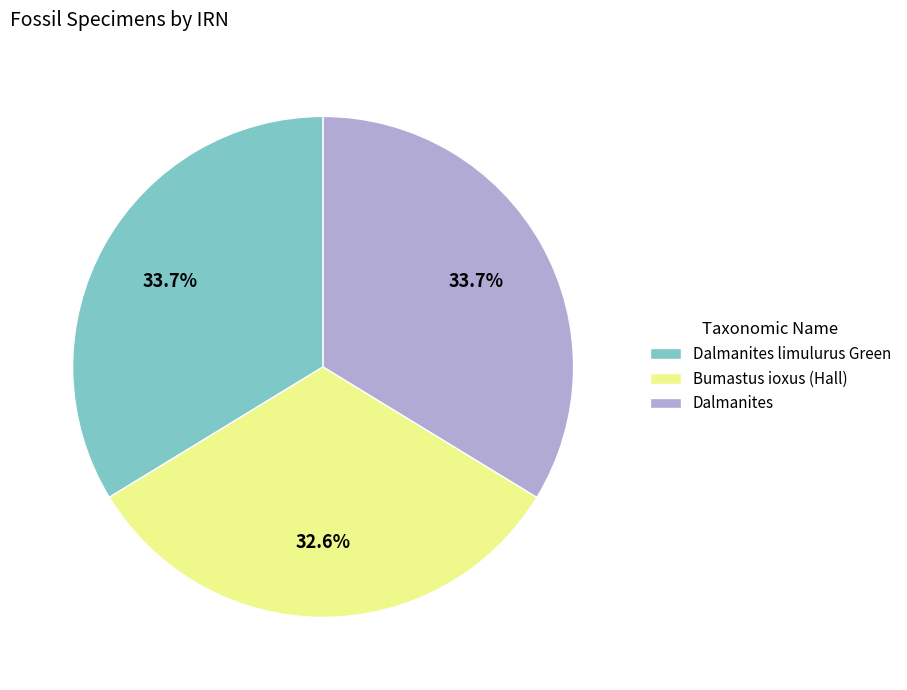

How many slices are in this pie chart?

3